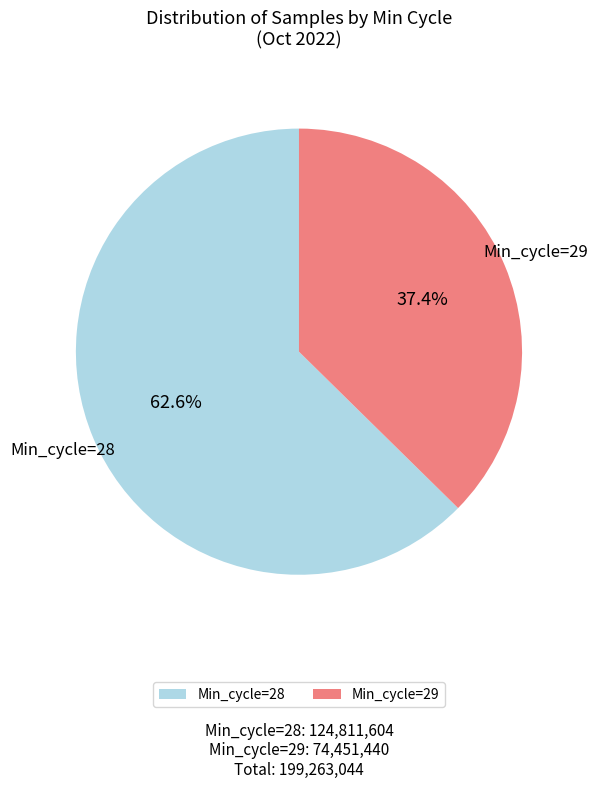

Combined, do Min_cycle=28 and Min_cycle=29 account for over 50%?

Yes